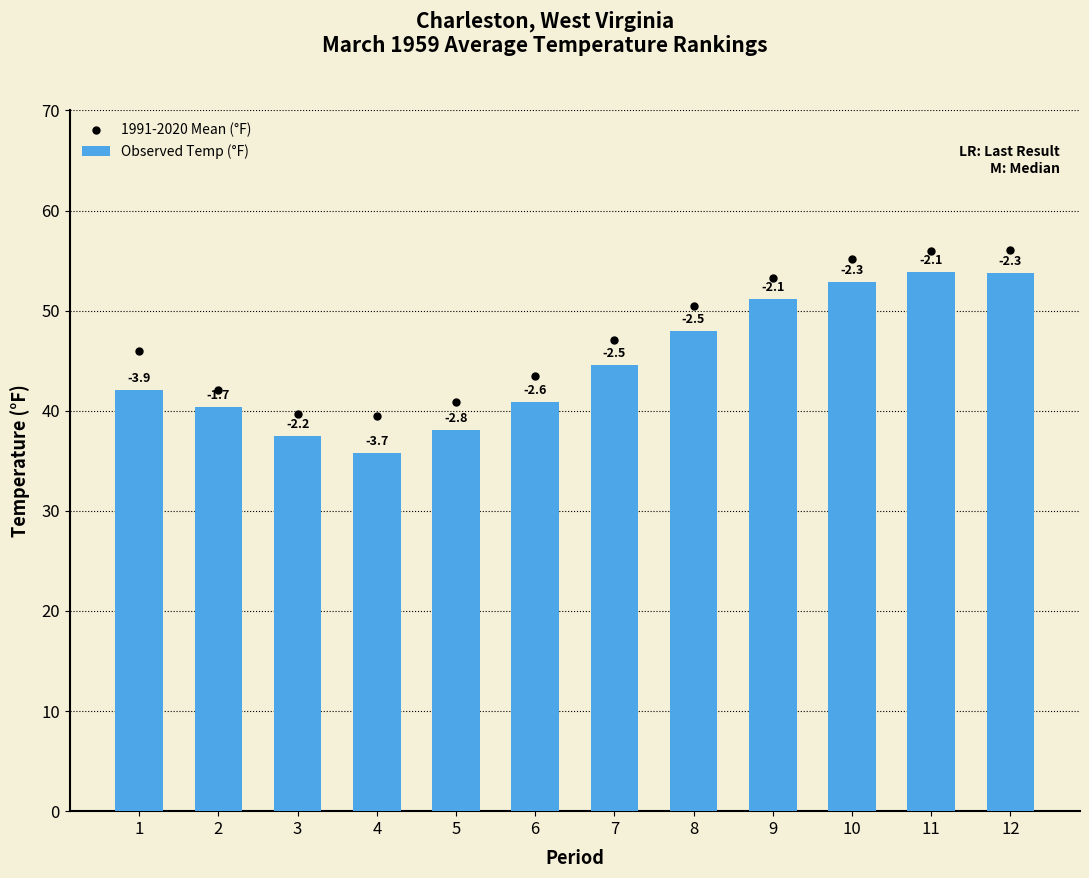

Which label corresponds to the smallest value in the chart?

4